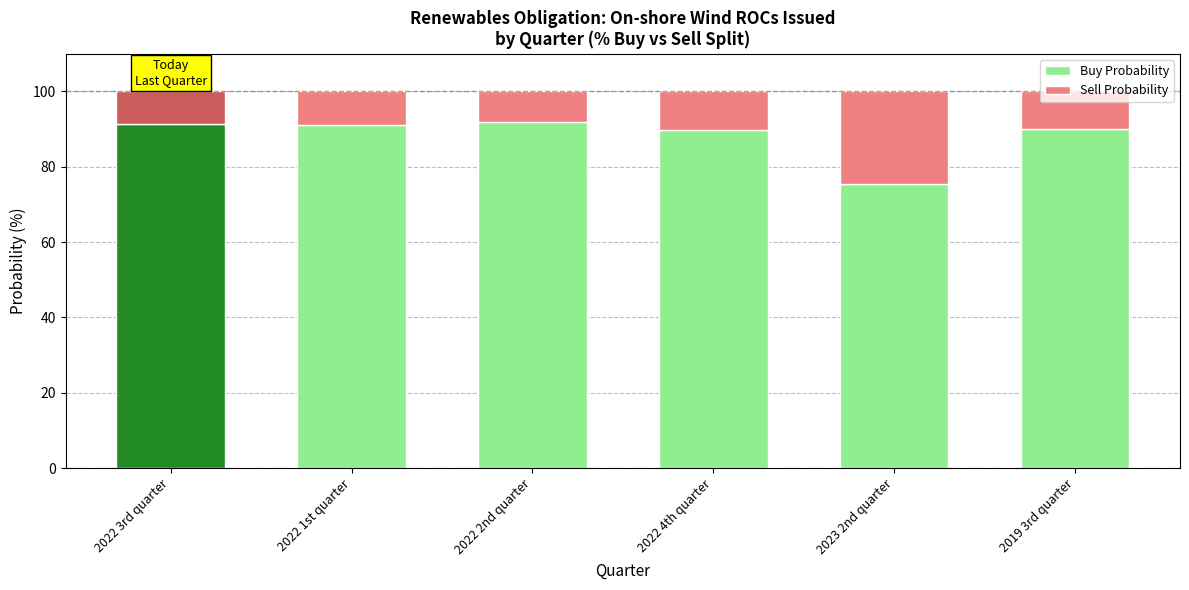

Between 2022 1st quarter and 2022 4th quarter, which is larger?

2022 1st quarter